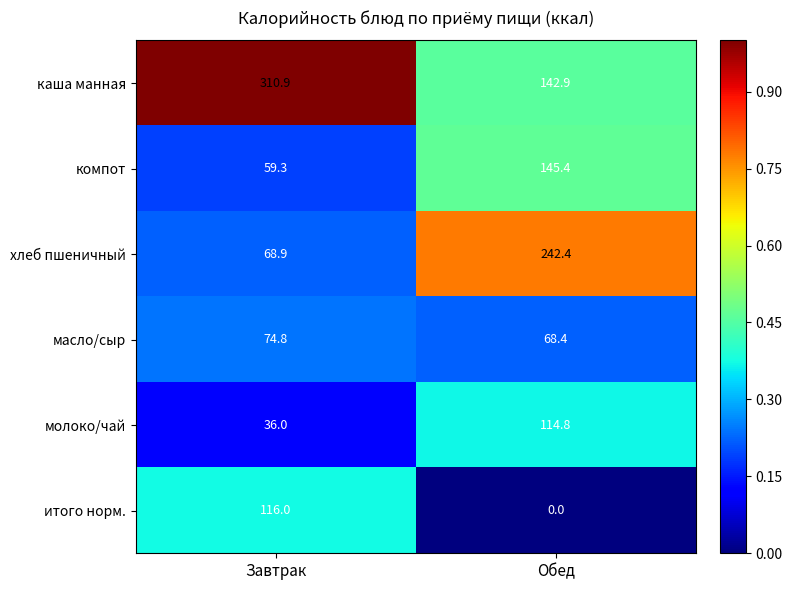

What is the difference between the maximum and minimum values in the компот series?

86.1